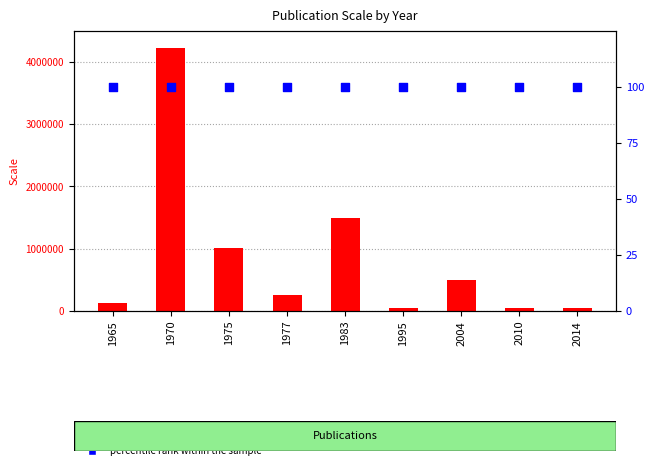

Is the value of Scale at 1977 greater than the value of percentile rank within the sample at 1995?

Yes